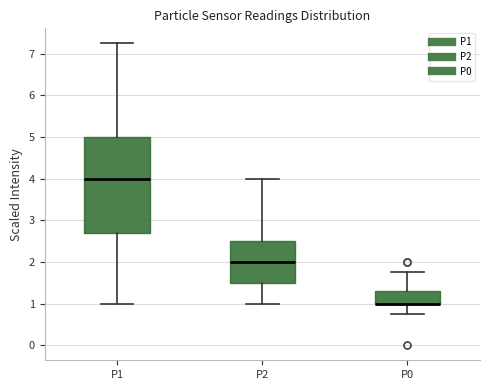

Which box is the tallest, from its lower edge to its upper edge?

P1